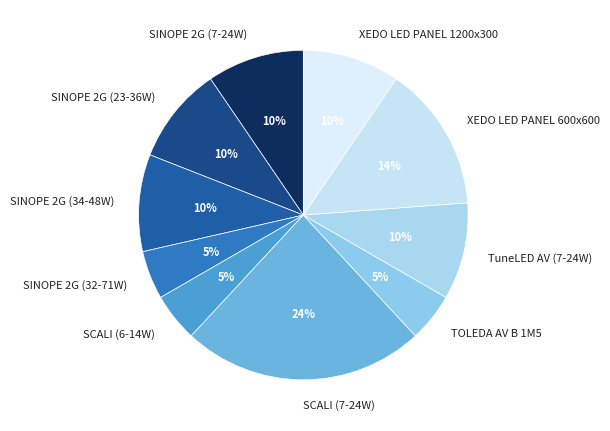

To the nearest percent, what is the average slice percentage?

10%